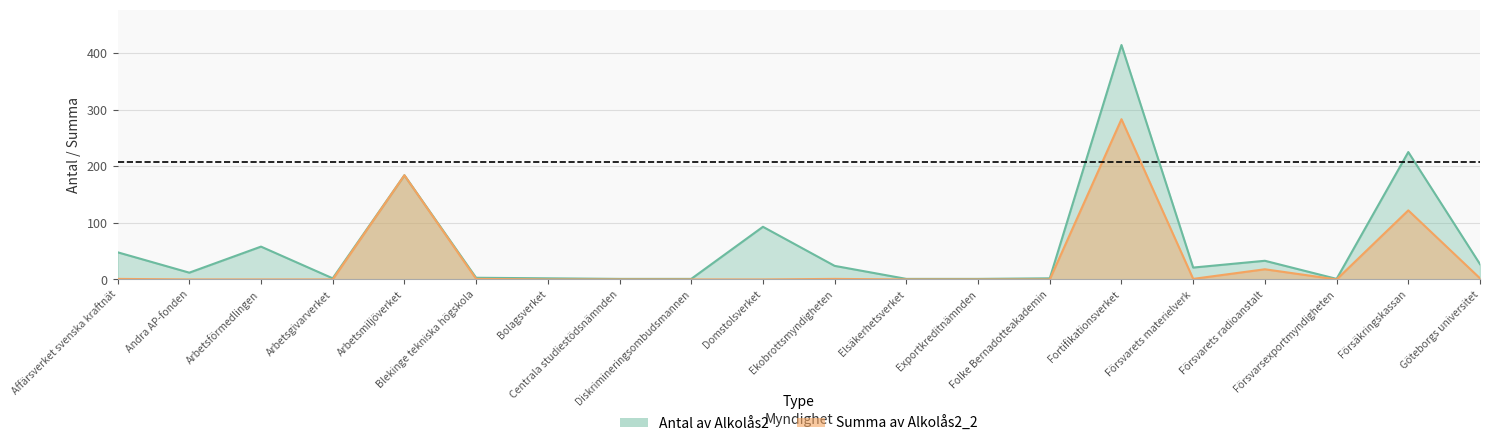

The value of Antal av Alkolås2 at Arbetsförmedlingen is 58. True or false?

True